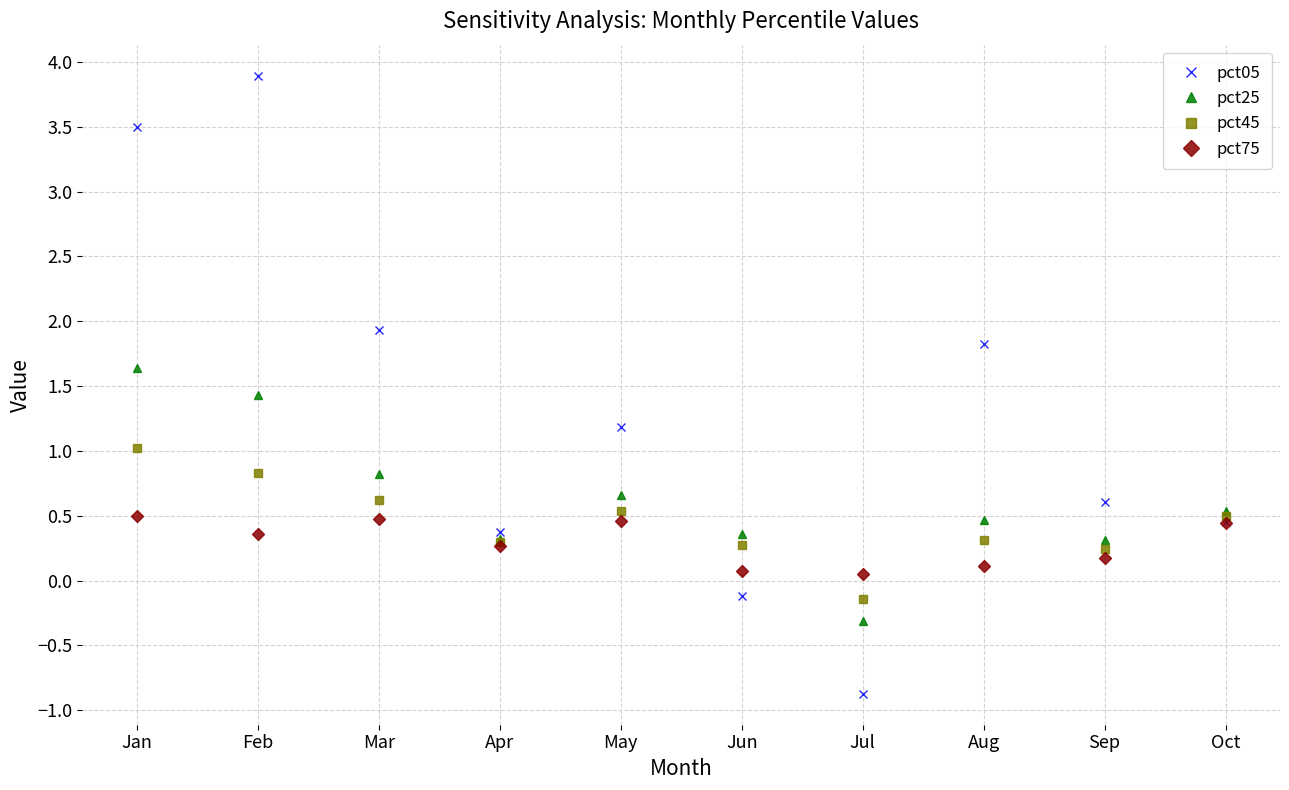

Where is the first local minimum for pct05?

Apr